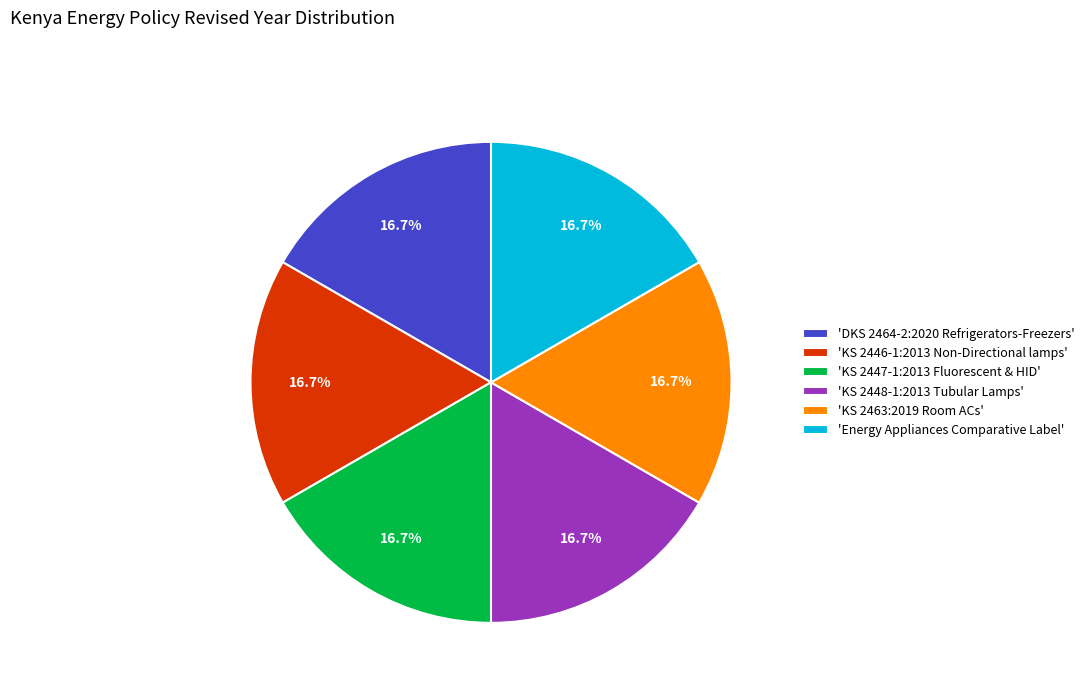

Approximately how many times larger is the value at 'DKS 2464-2:2020 Refrigerators-Freezers' compared to 'KS 2448-1:2013 Tubular Lamps'?

1.0